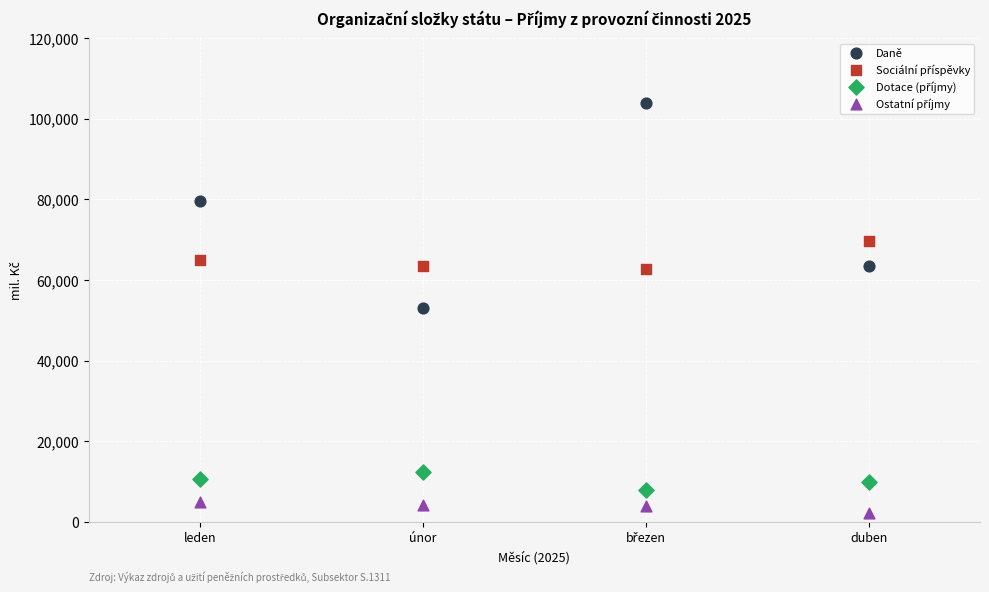

Which series contains the highest Y value?

Daně